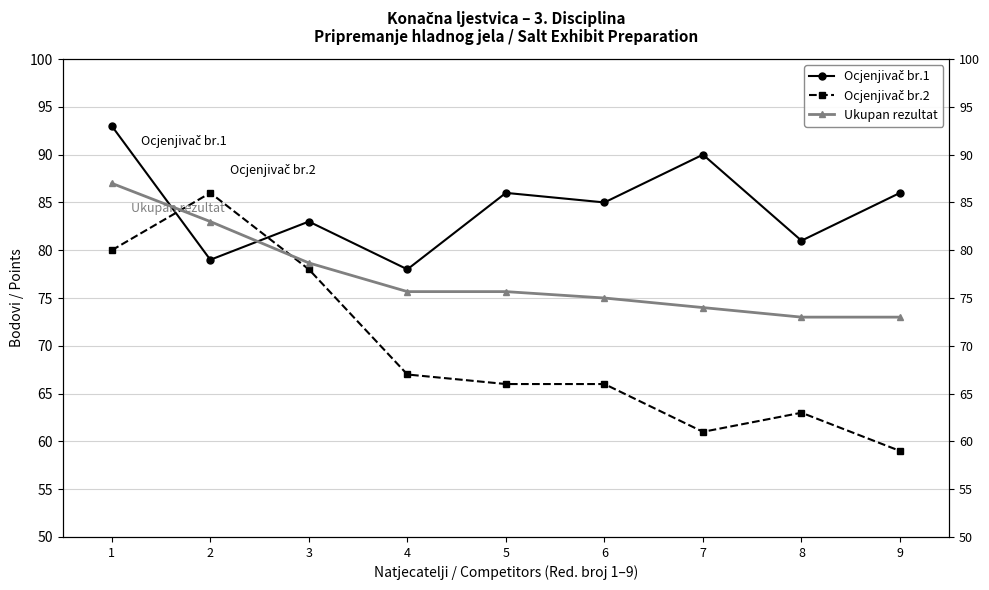

What is the sum of all Ukupan rezultat values?

695.0